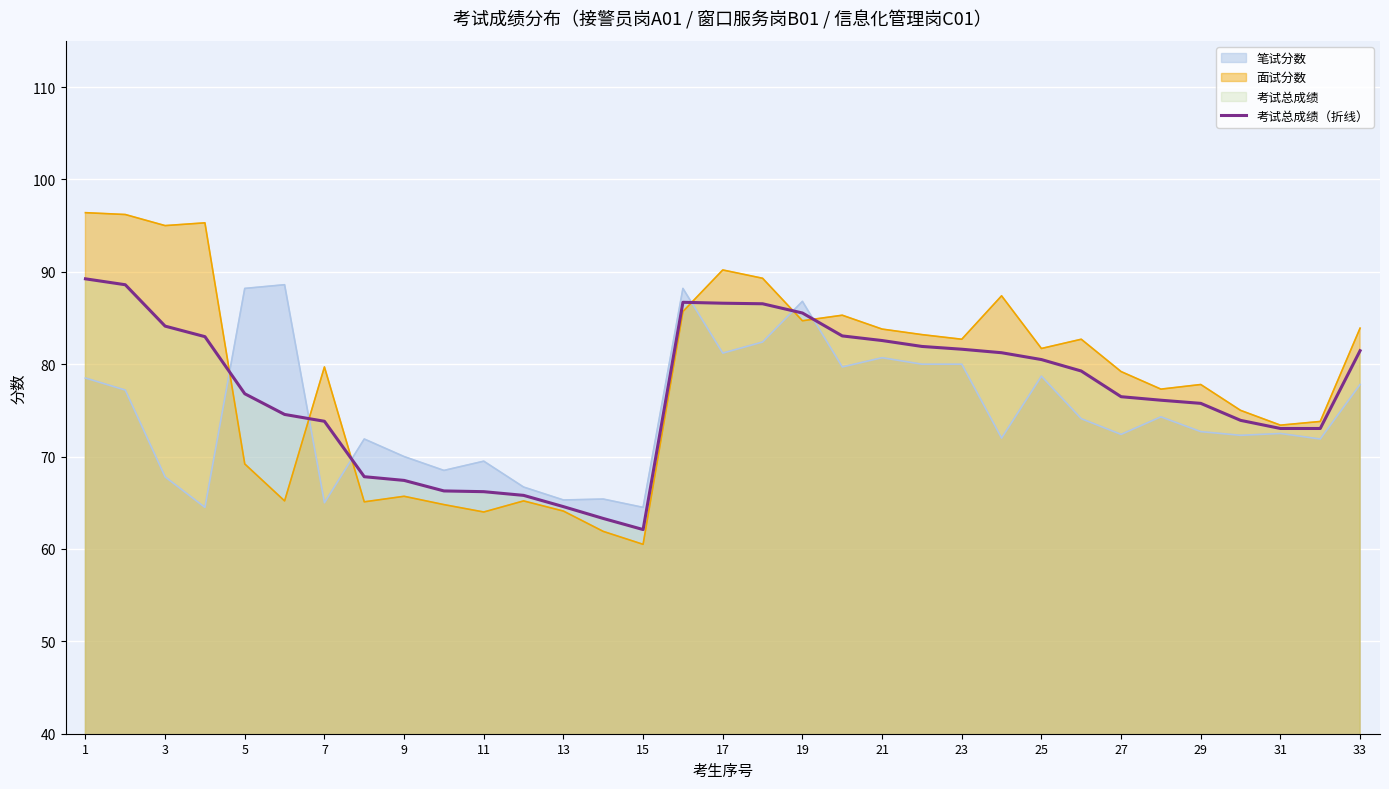

What is the average value?

76.9